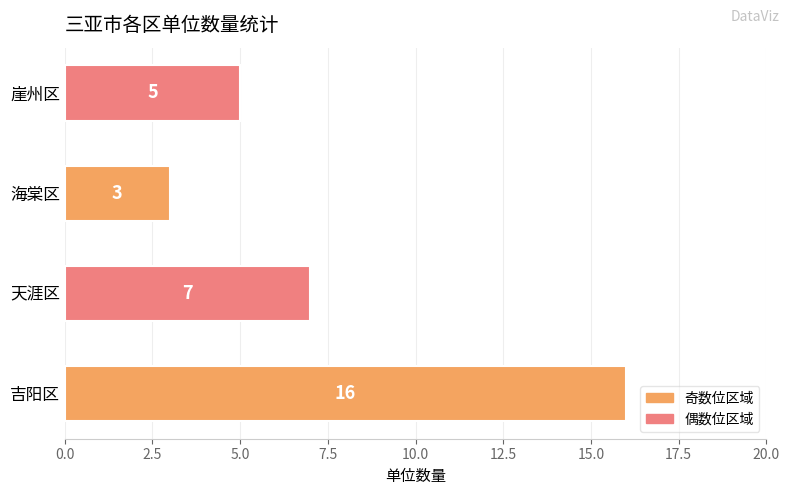

How many bars are there in total?

4